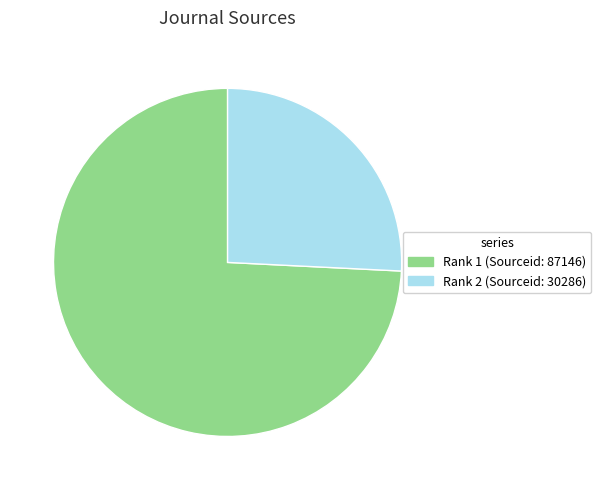

How many segments does this pie chart have?

2